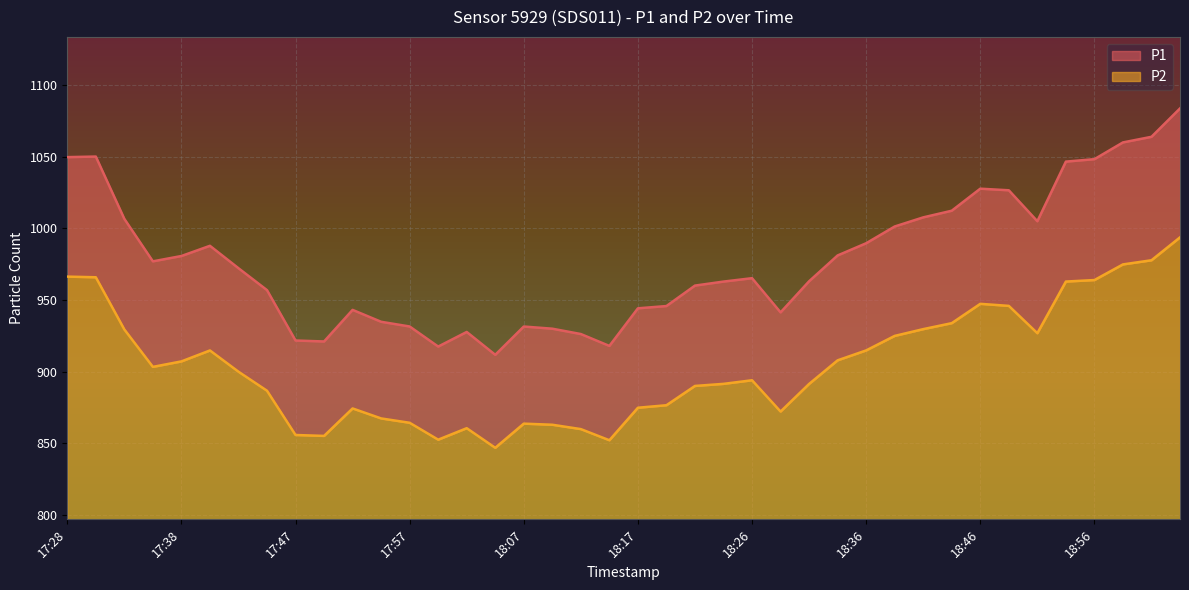

What is the average value of the P1 series?

978.3